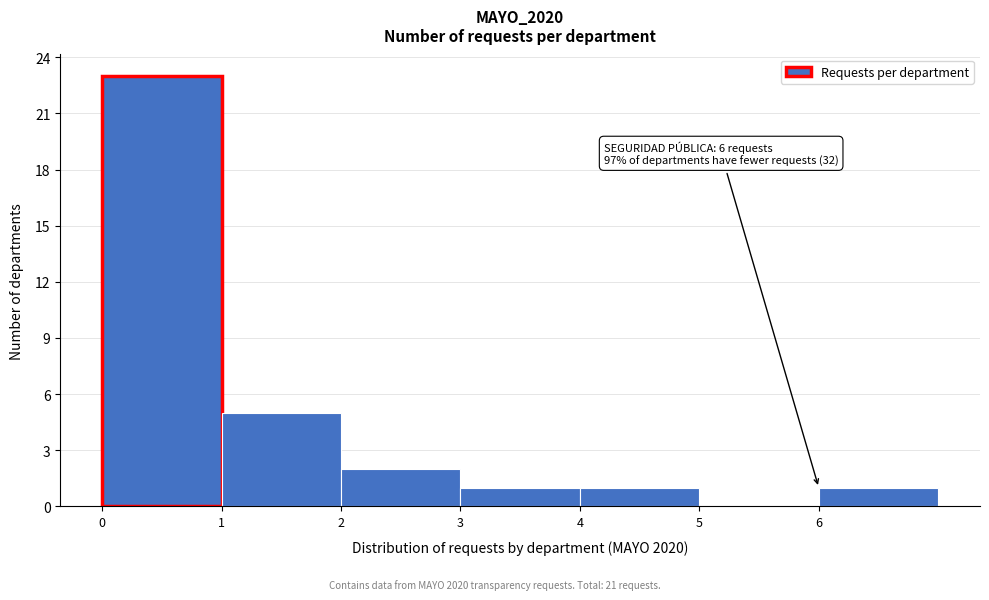

Which range on the x-axis has the tallest bar?

0 to 1